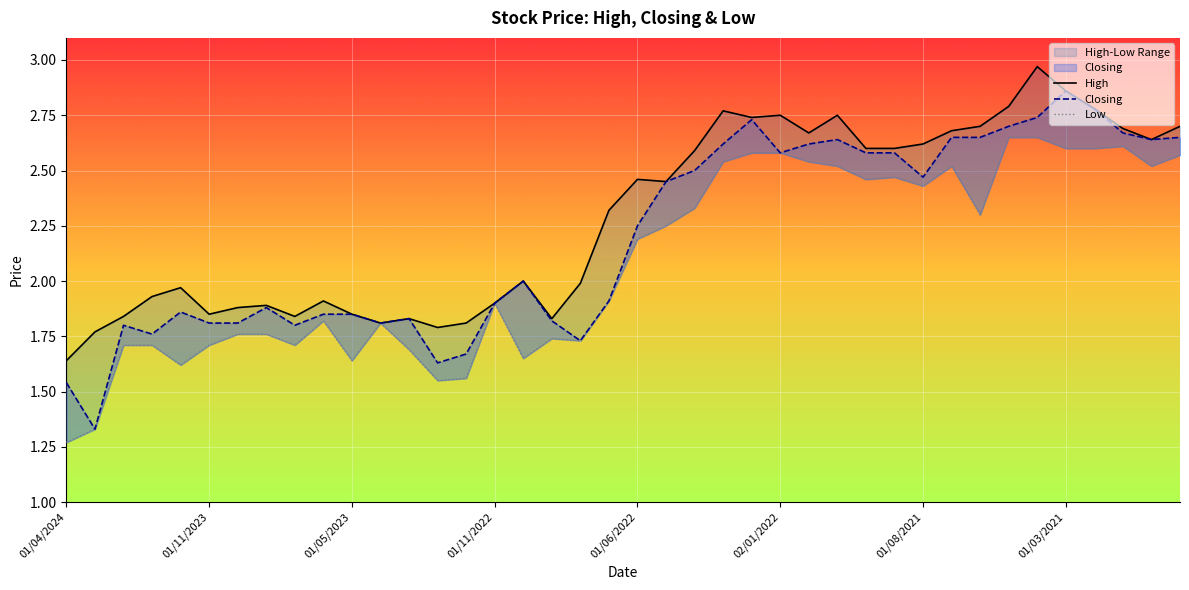

True or false: High and Low intersect in this chart.

False